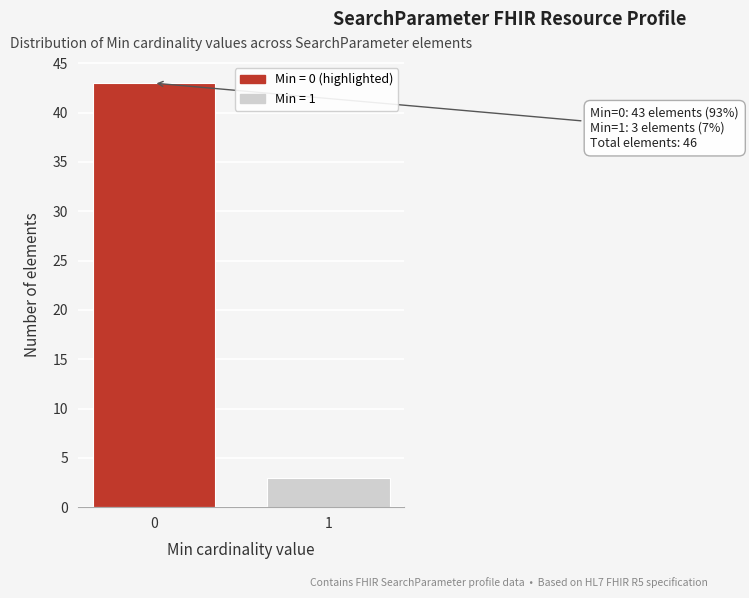

Reading left to right, transcribe all the data shown in this chart.

43	3